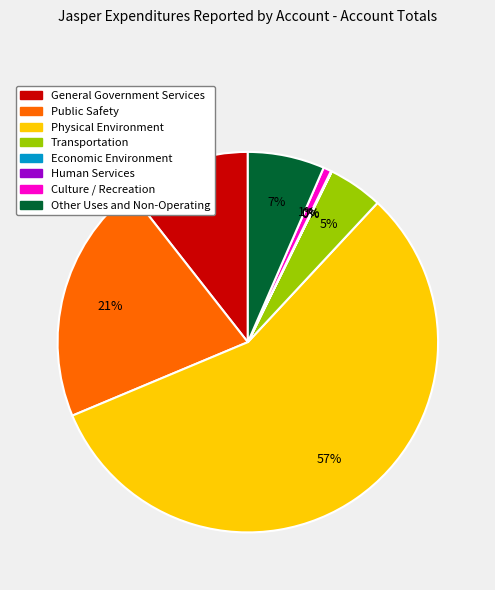

Between Other Uses and Non-Operating and Physical Environment, which is larger?

Physical Environment